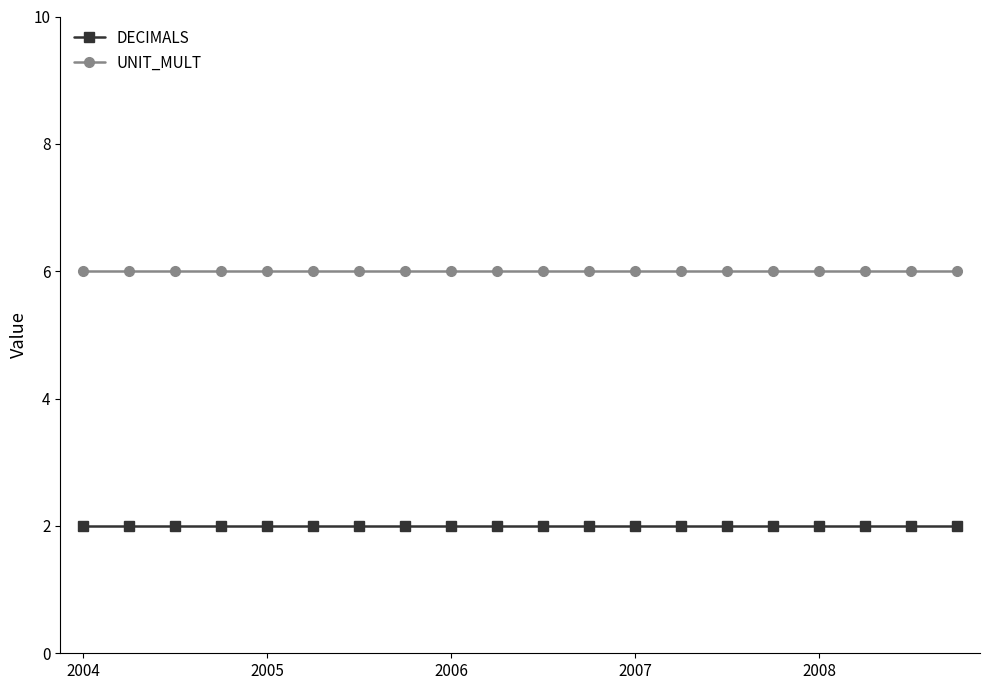

Count the number of data series in this chart.

2